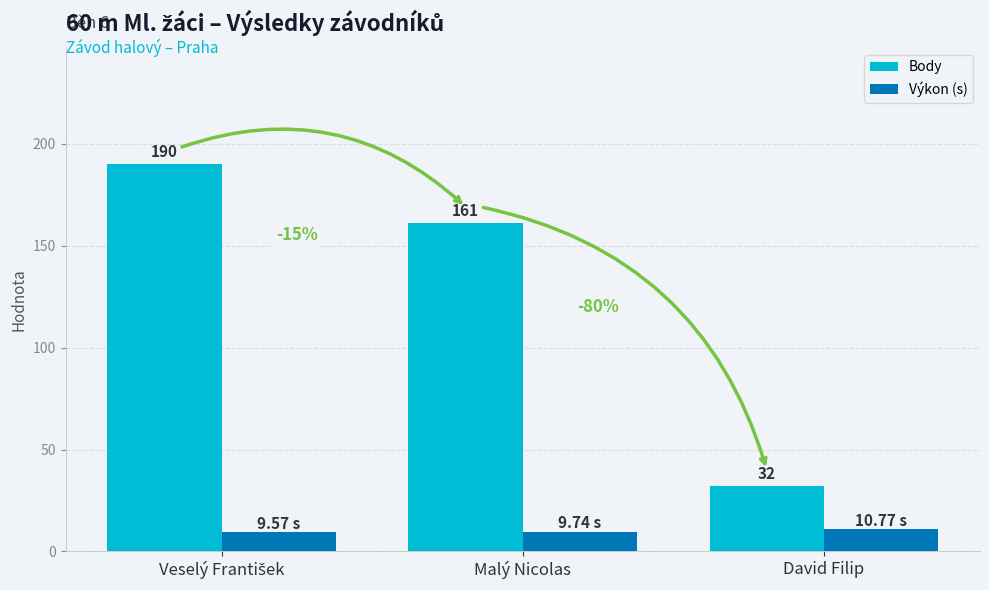

Which series has the largest range (max minus min)?

Body